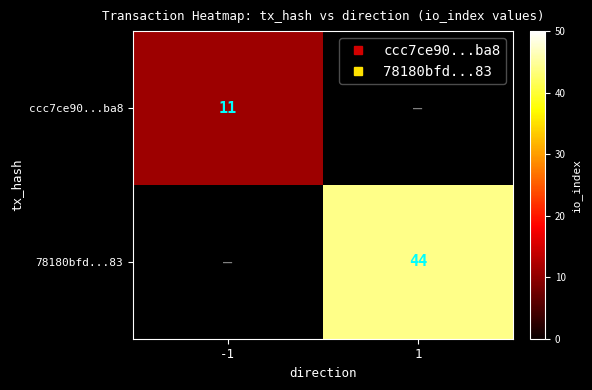

Rank the categories by ccc7ce90...ba8 value from lowest to highest.

-1, 1